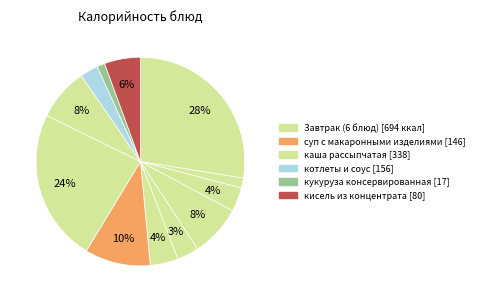

Count the number of slices in the pie.

12